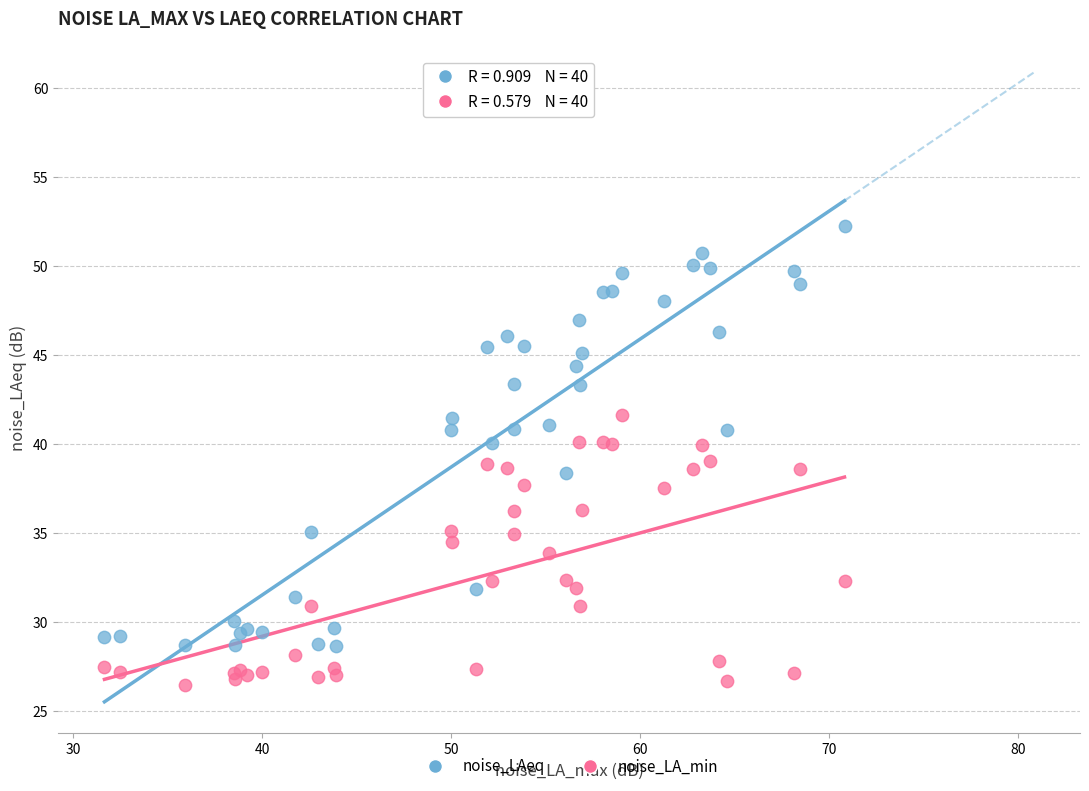

Which series reaches the maximum Y coordinate?

noise_LAeq